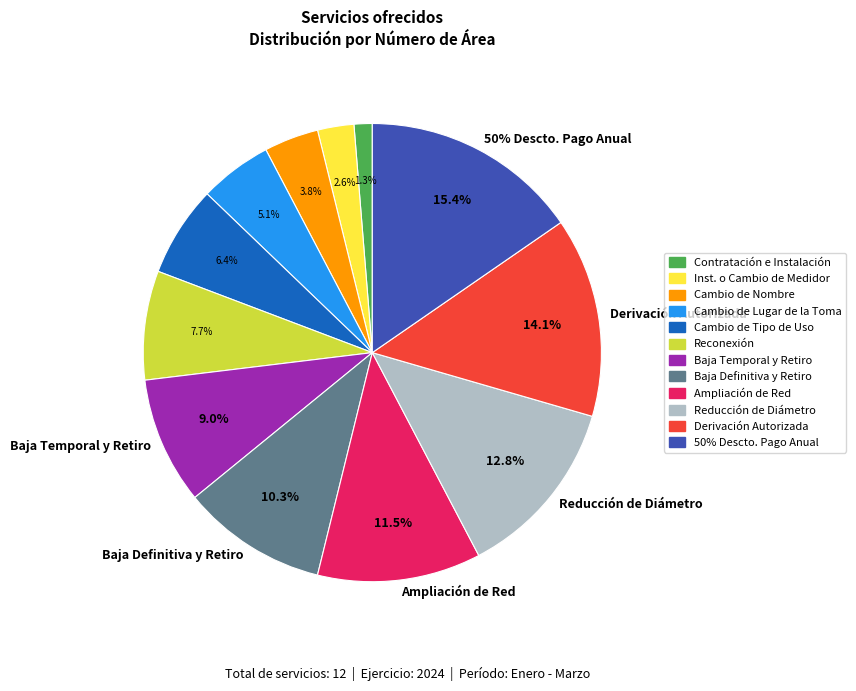

Which slice is the largest?

50% DE DESCTO. EN EL PAGO ANUAL